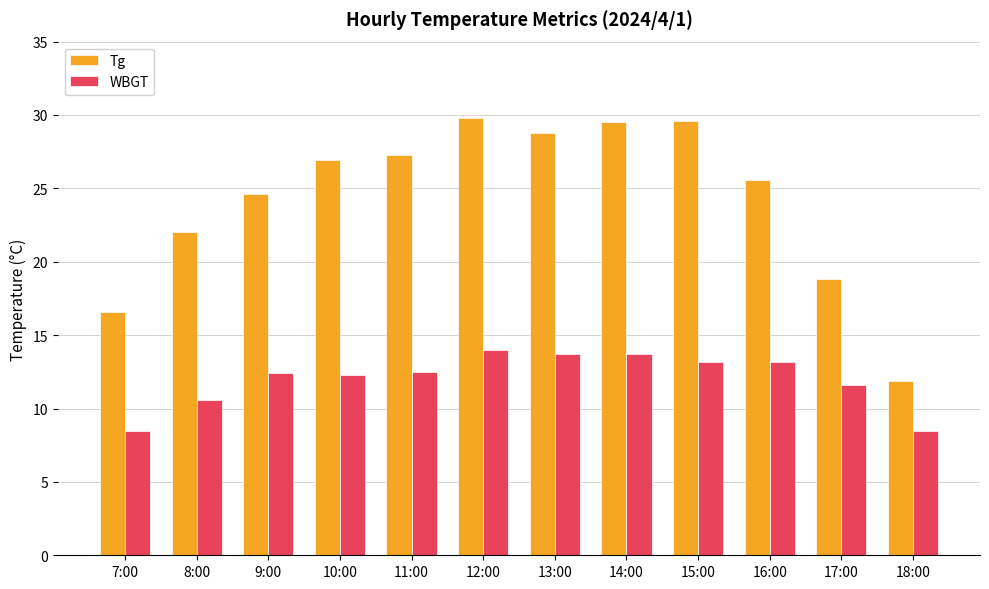

The value of WBGT at 14:00 is 8.5. True or false?

False